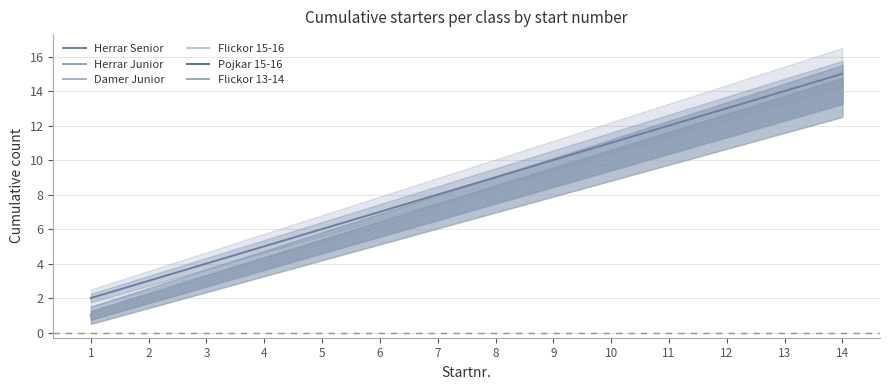

The Damer Junior series shows 6 at 4. True or false?

False